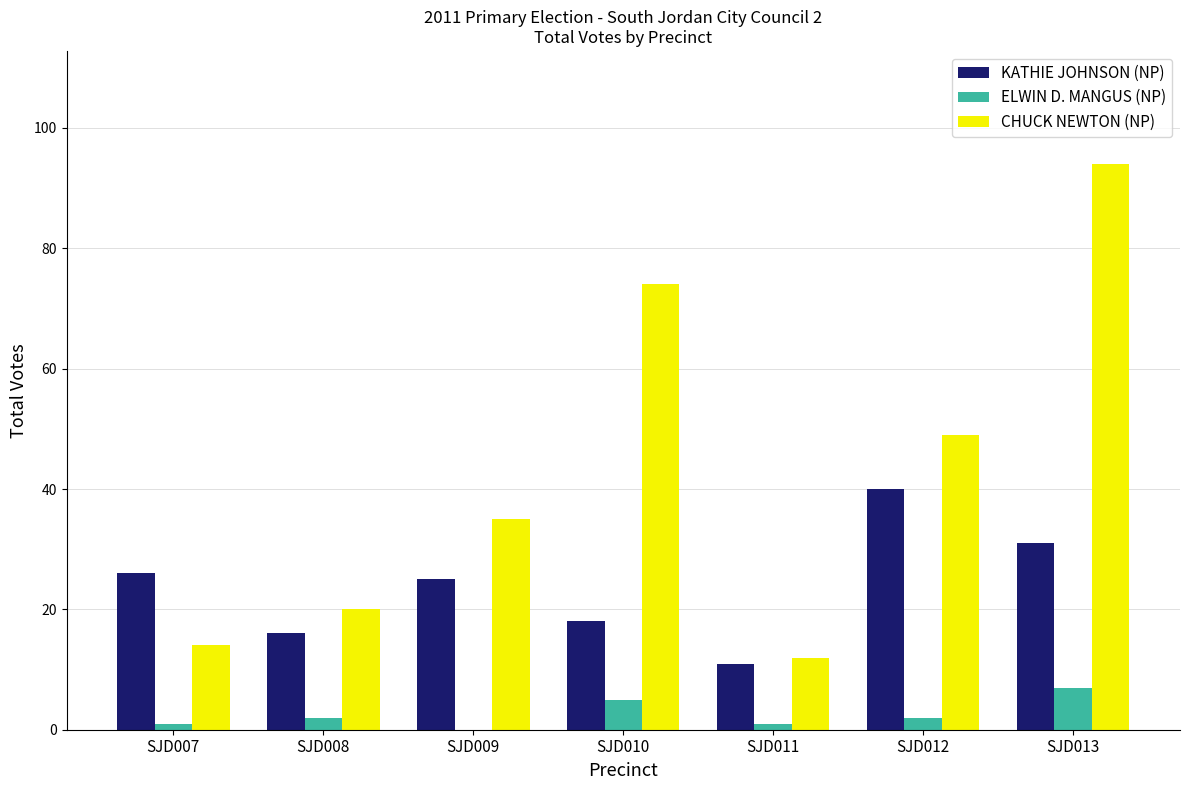

What is the maximum value shown in the chart?

94